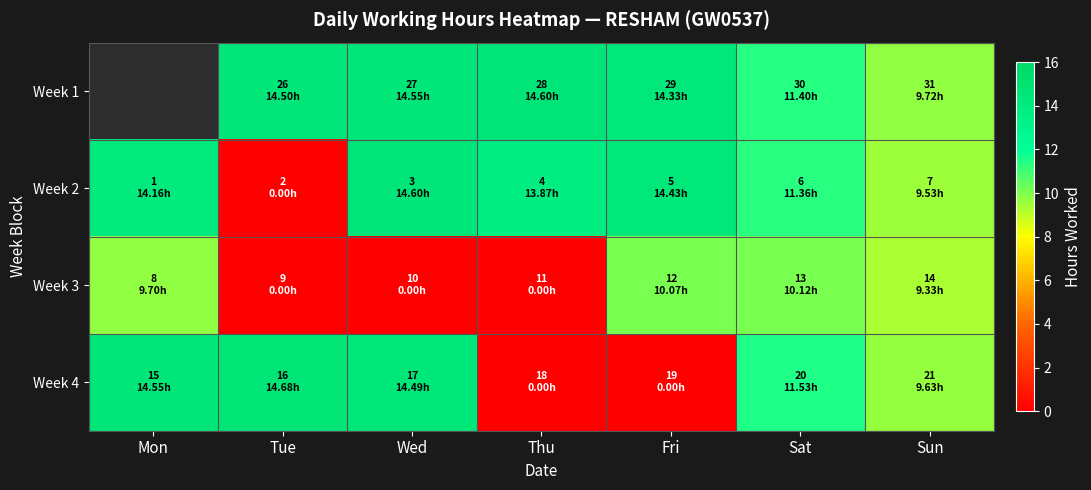

What is the sum of the Week 2 values at Thu and Mon?

28.0